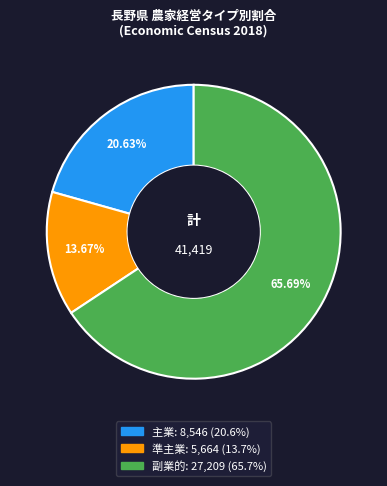

Count the number of slices in the pie.

3